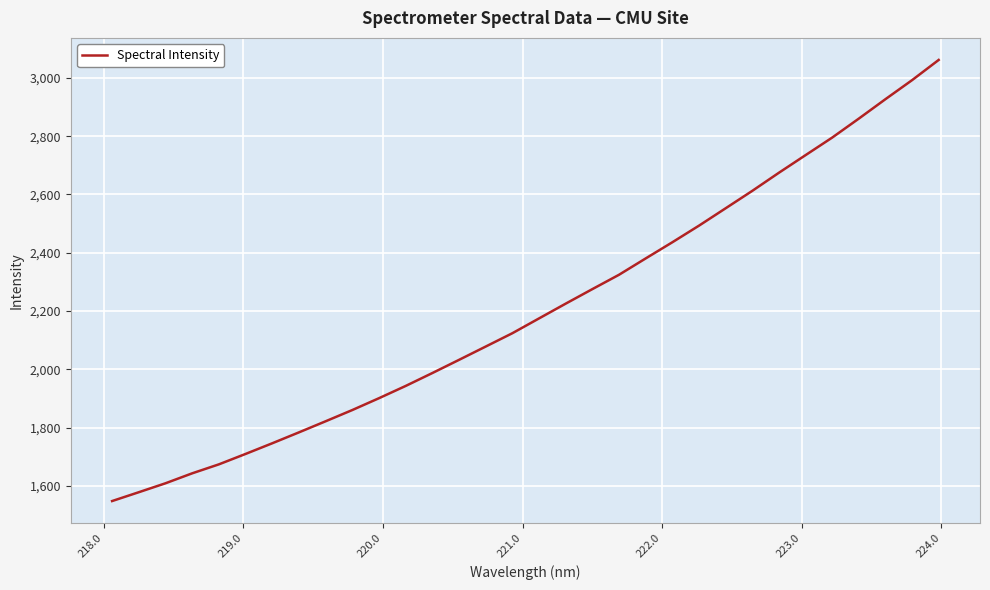

What is the minimum value shown in the chart?

1548.5